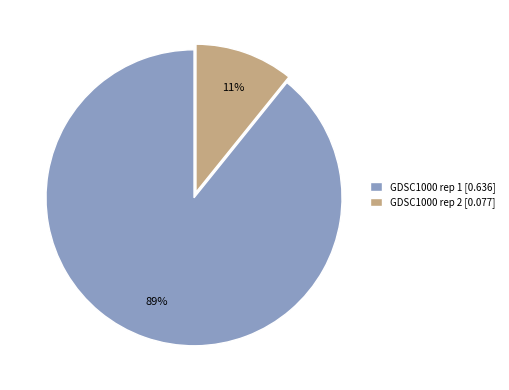

Does GDSC1000 rep 1 account for over 50% of the chart?

Yes